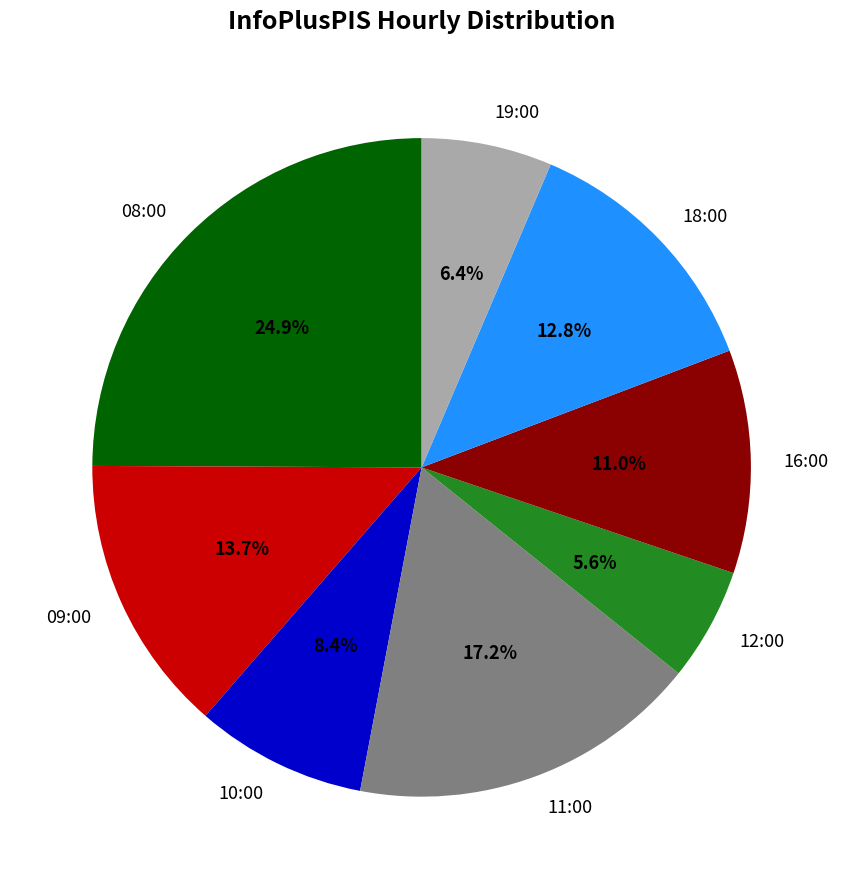

How many slices are in this pie chart?

8